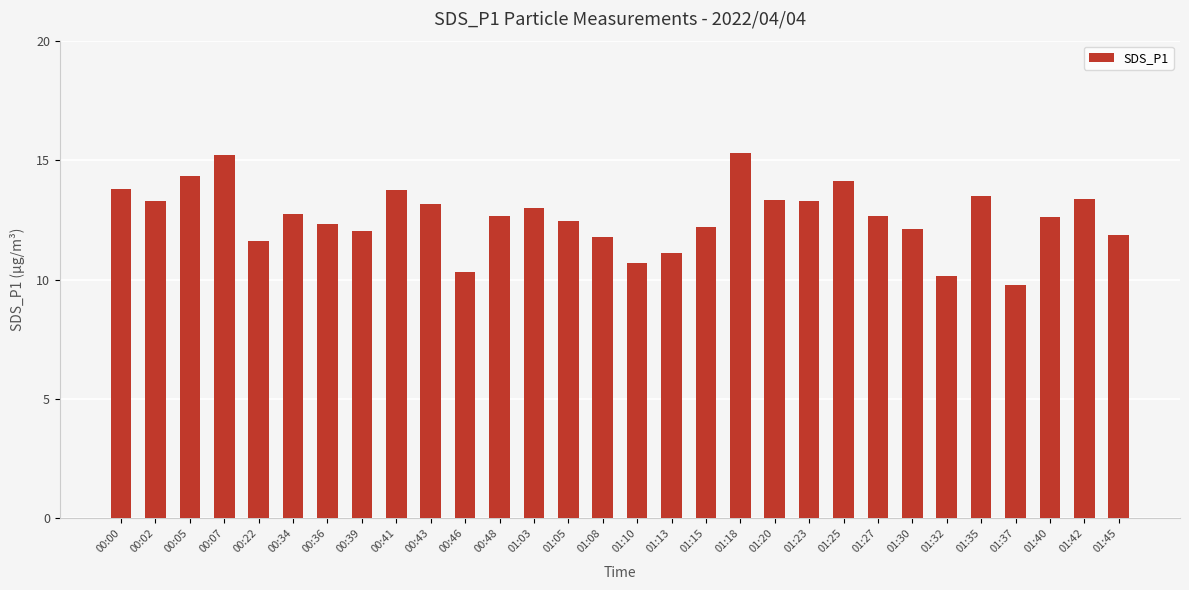

What is the value of the 22nd bar from the left?

14.1